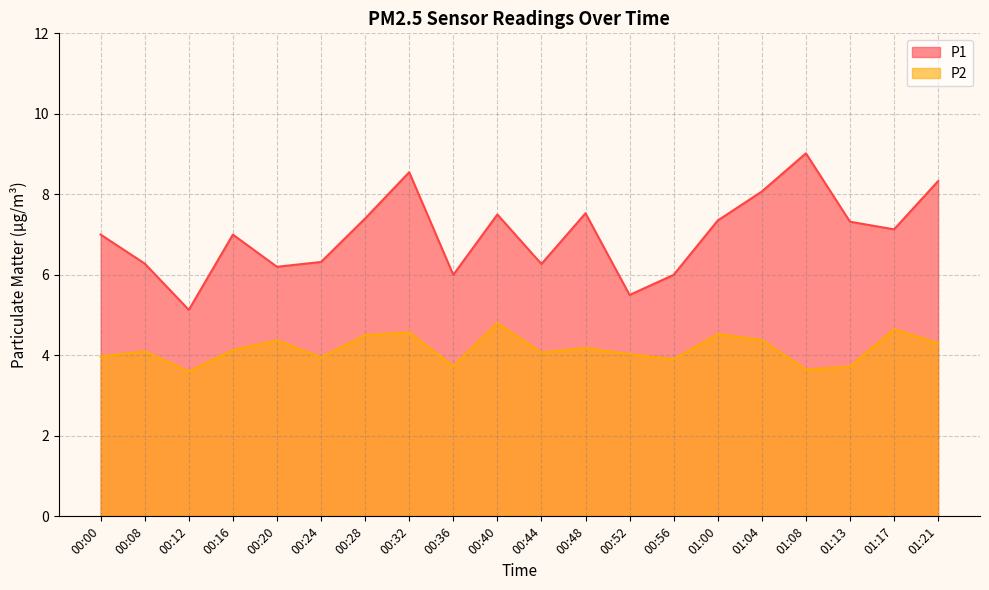

Reading left to right, list all the values displayed in this chart.

P1: 00:00=7.0	00:08=6.3	00:12=5.1	00:16=7.0	00:20=6.2	00:24=6.3	00:28=7.4	00:32=8.6	00:36=6.0	00:40=7.5	00:44=6.3	00:48=7.5	00:52=5.5	00:56=6.0	01:00=7.3	01:04=8.1	01:08=9.0	01:13=7.3	01:17=7.1	01:21=8.3
P2: 00:00=4.0	00:08=4.1	00:12=3.6	00:16=4.1	00:20=4.4	00:24=4.0	00:28=4.5	00:32=4.6	00:36=3.7	00:40=4.8	00:44=4.1	00:48=4.2	00:52=4.0	00:56=3.9	01:00=4.5	01:04=4.4	01:08=3.6	01:13=3.7	01:17=4.7	01:21=4.3